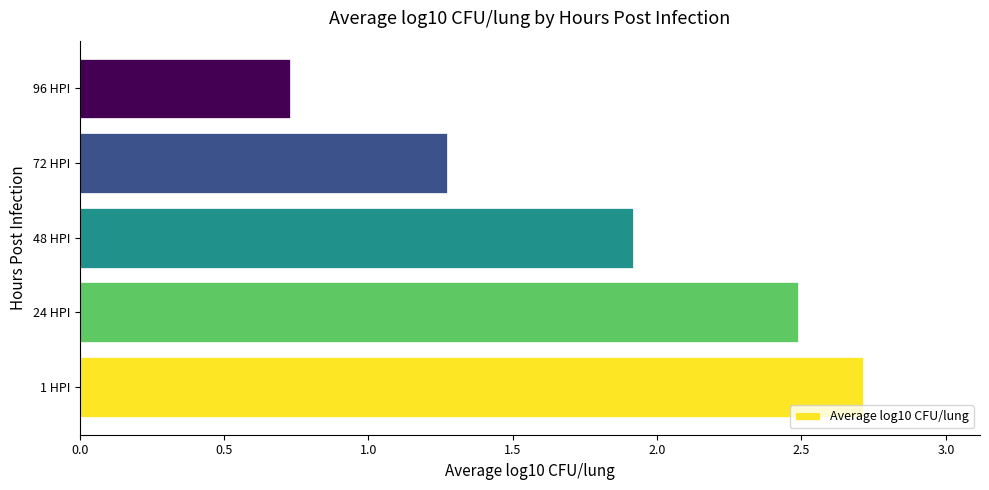

List the labels in order of value, smallest first.

96 HPI, 72 HPI, 48 HPI, 24 HPI, 1 HPI